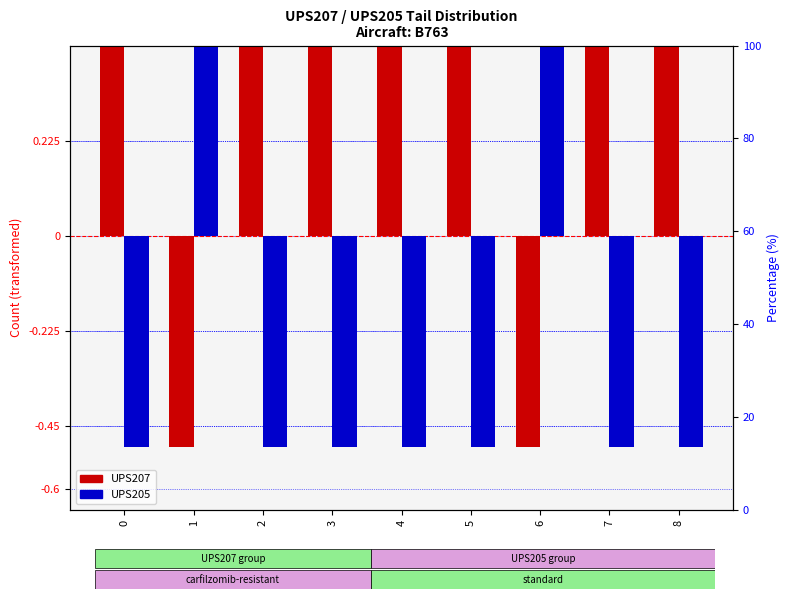

Reading right to left, what are all the values shown in this chart?

UPS207: 0.5	0.5	-0.5	0.5	0.5	0.5	0.5	-0.5	0.5
UPS205: -0.5	-0.5	0.5	-0.5	-0.5	-0.5	-0.5	0.5	-0.5